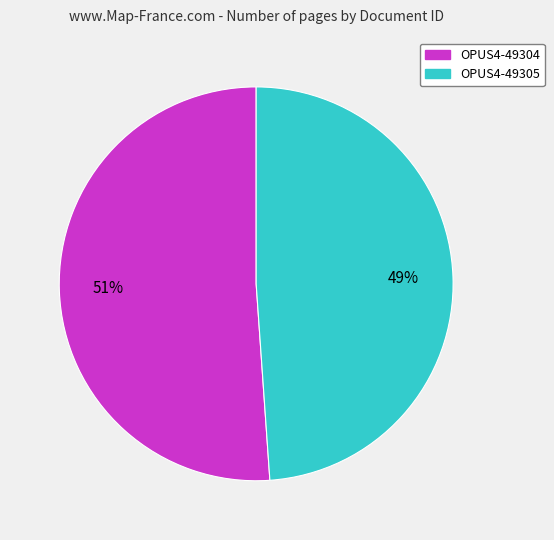

Which slice represents more than half of the pie?

OPUS4-49304